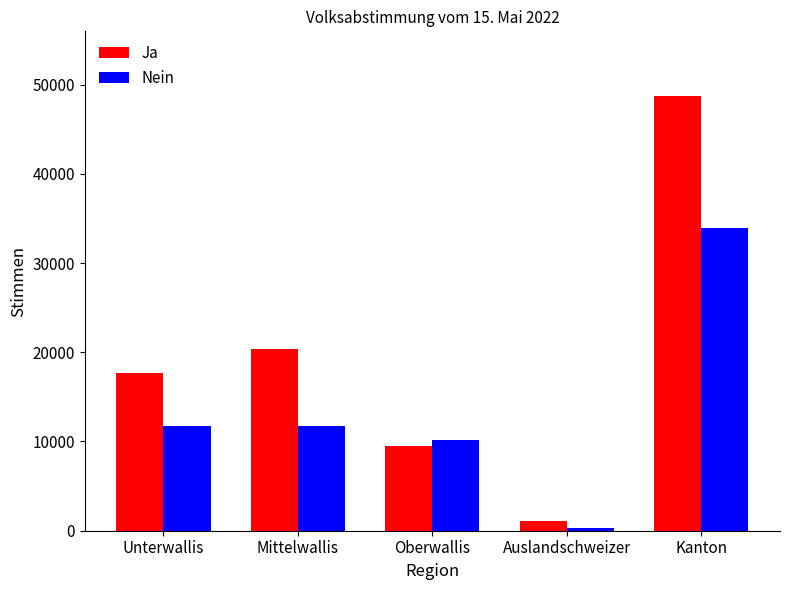

Rank the categories by Ja value from lowest to highest.

Auslandschweizer, Oberwallis, Unterwallis, Mittelwallis, Kanton